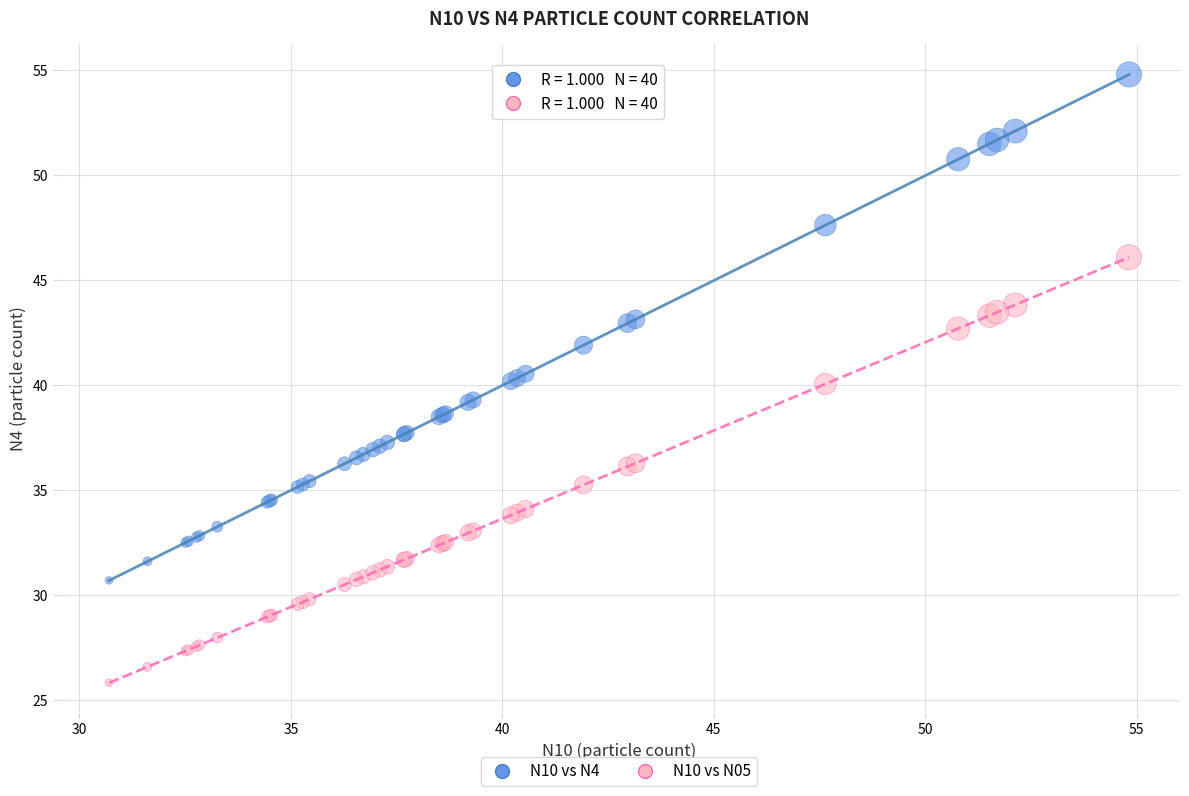

Which series has the largest Y range (max minus min)?

N10 vs N4